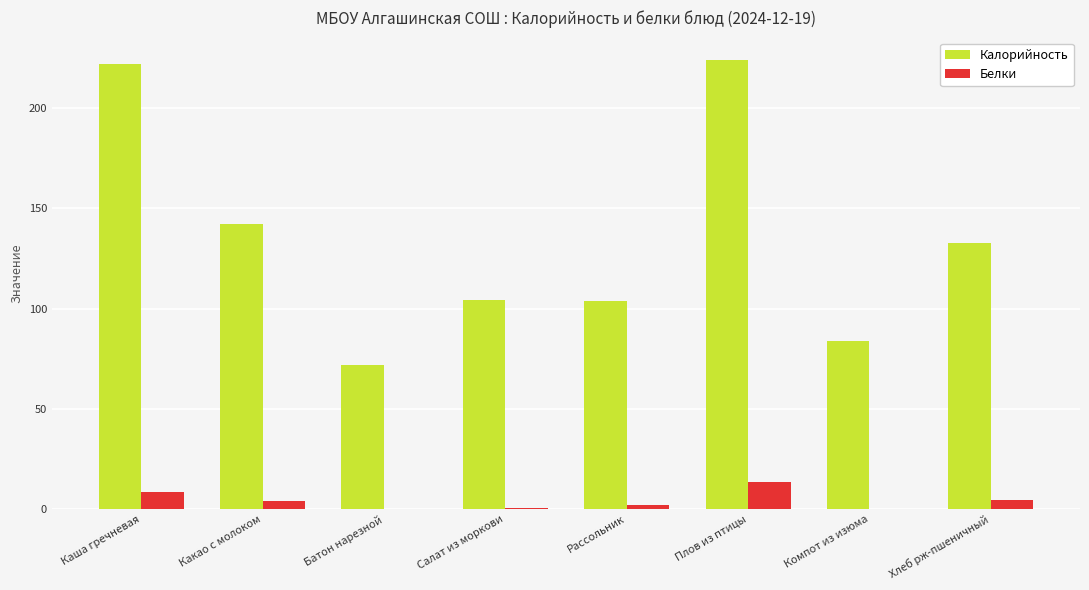

At which label does Калорийность first exceed 133?

Каша гречневая